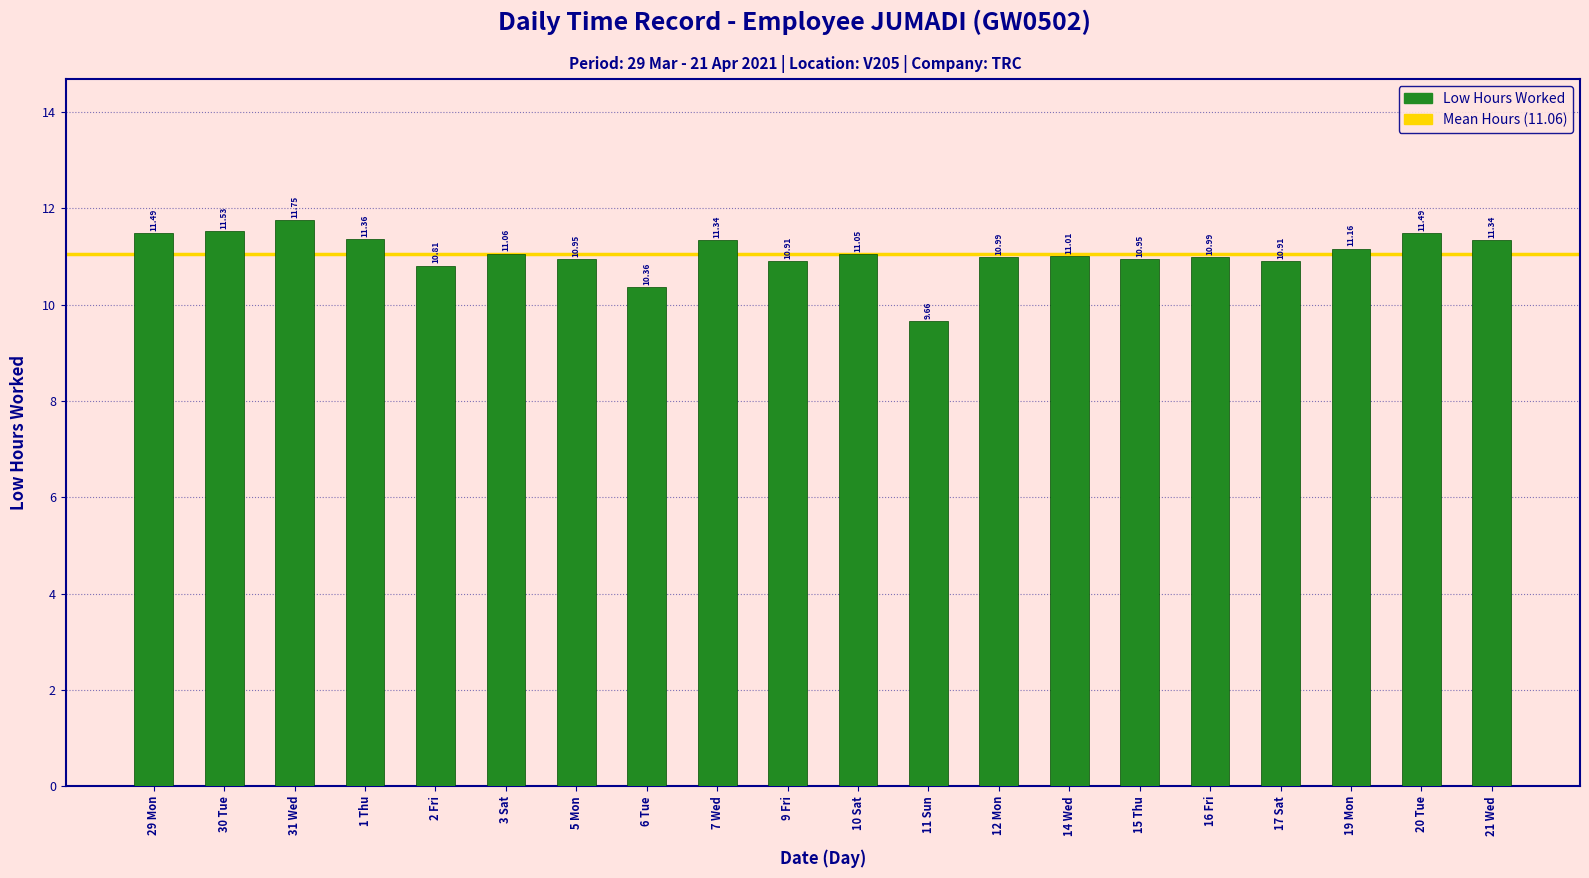

The chart shows a value of 17.7 at 20 Tue. True or false?

False